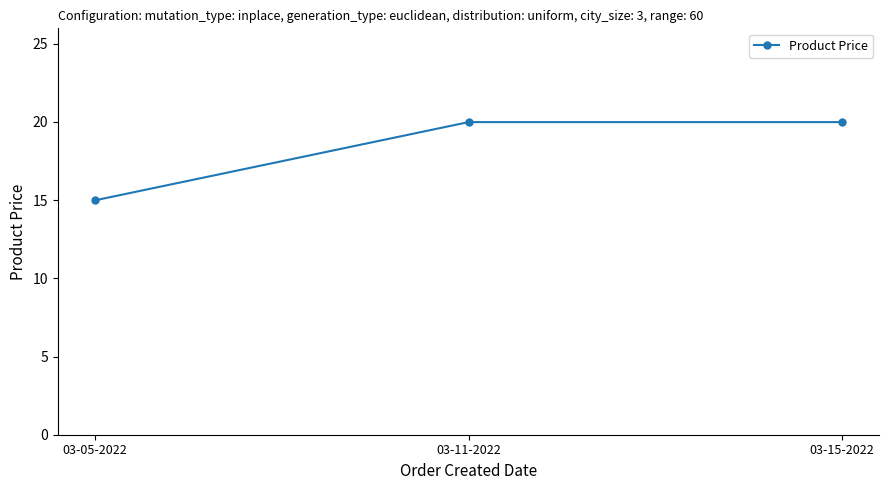

Is this an area chart (filled region under the line)?

No